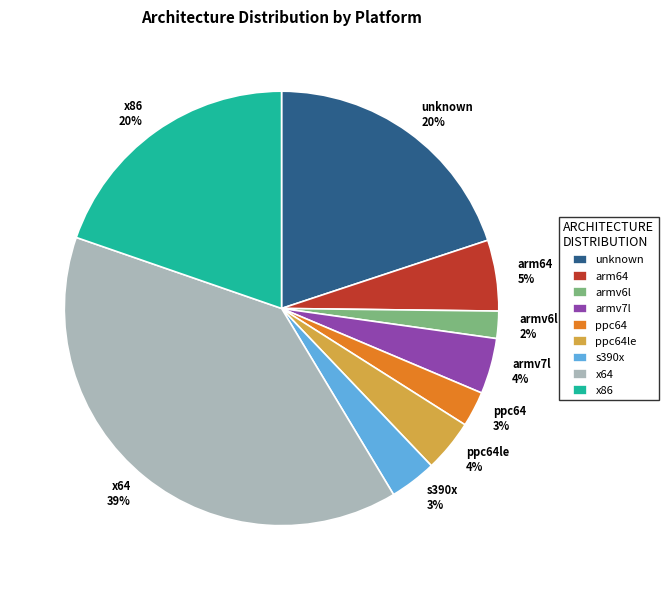

How many slices are in this pie chart?

9